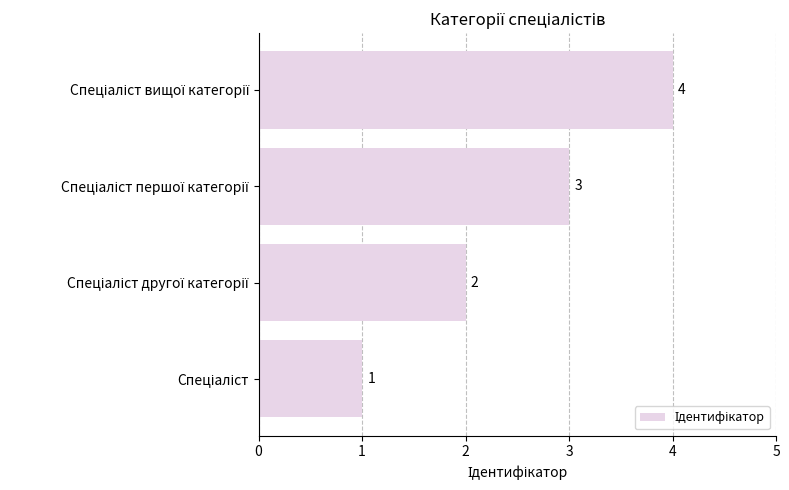

Count the values in the range 2 to 4.

3